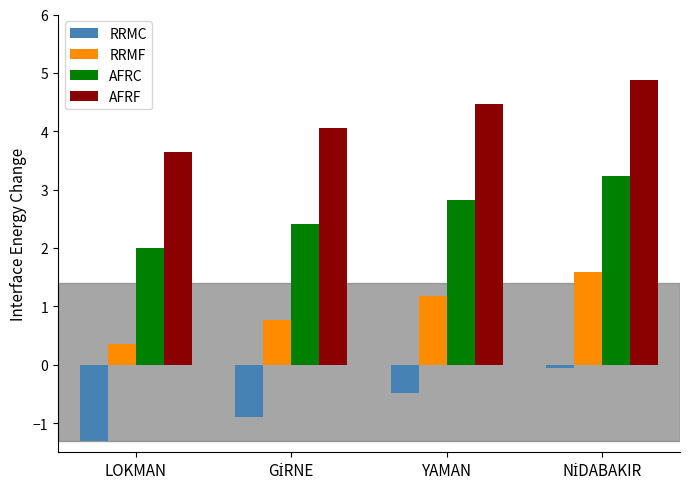

How many groups of bars are there?

4